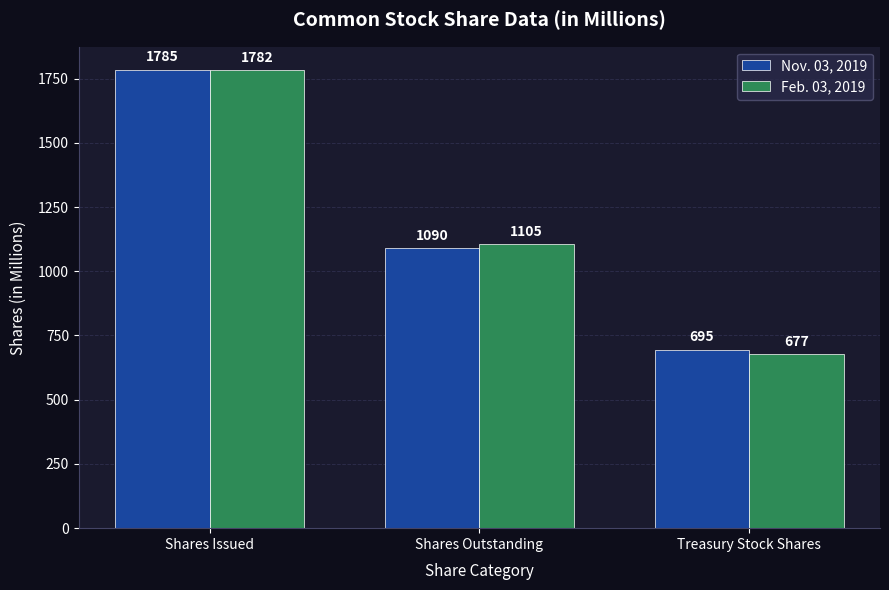

Between Shares Outstanding and Treasury Stock Shares, which series saw the biggest shift?

Feb. 03, 2019